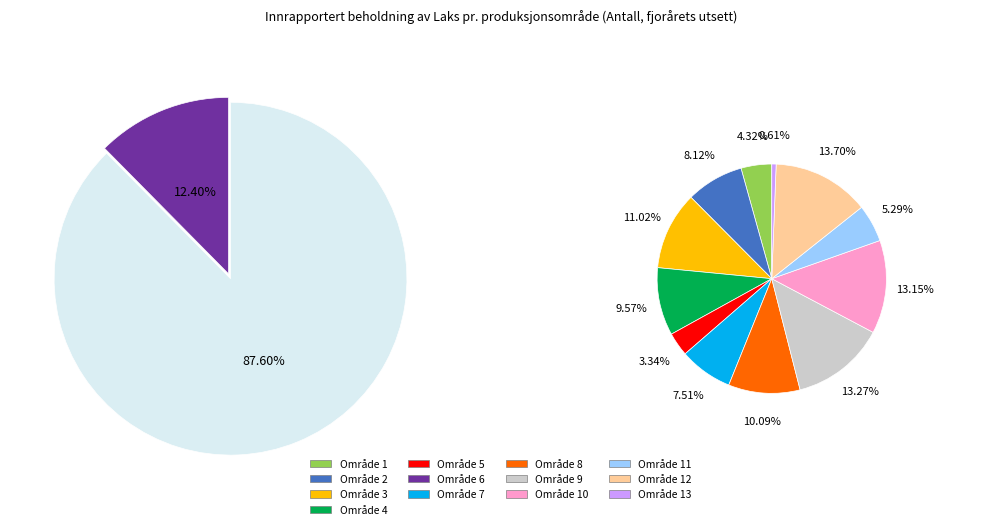

Does any single category account for the majority?

No